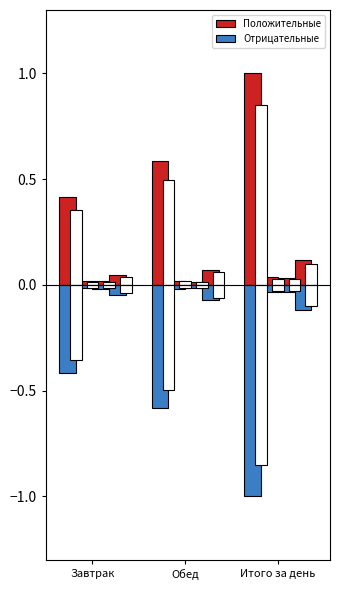

What is the difference between the second highest and minimum values?

0.2